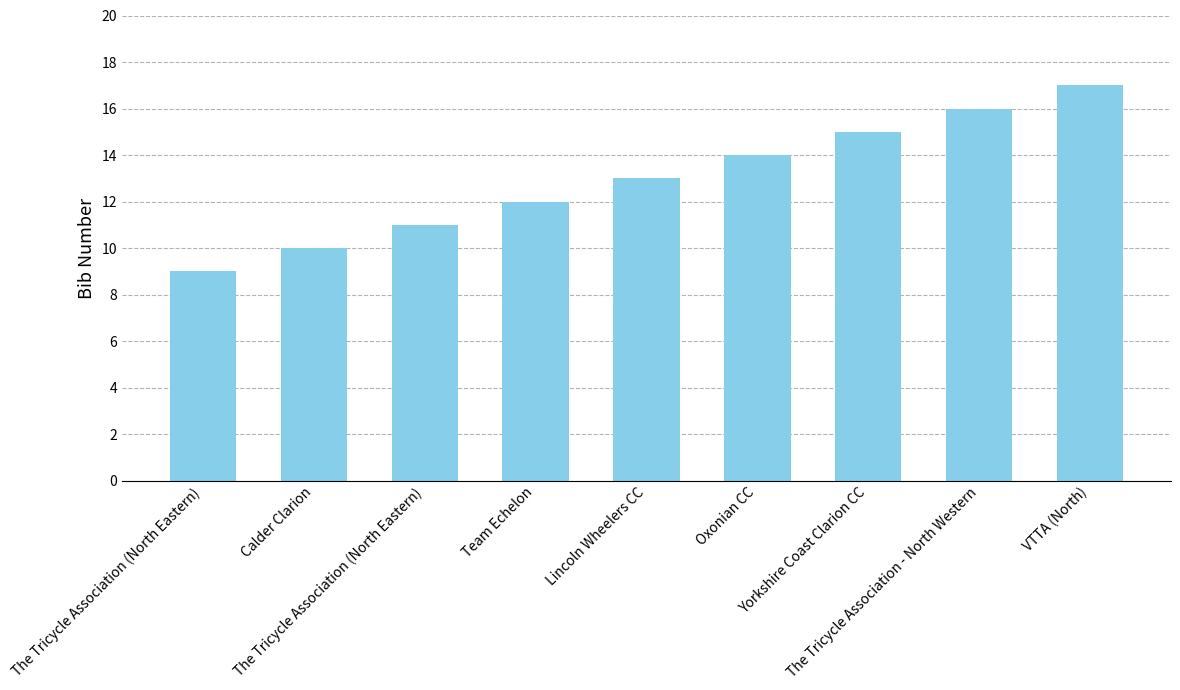

List the labels in order of value, smallest first.

The Tricycle Association (North Eastern), Calder Clarion, The Tricycle Association (North Eastern), Team Echelon, Lincoln Wheelers CC, Oxonian CC, Yorkshire Coast Clarion CC, The Tricycle Association - North Western, VTTA (North)